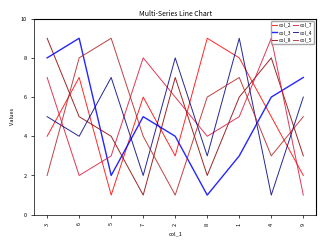

Is it true that col_7 equals 2 at 6?

True